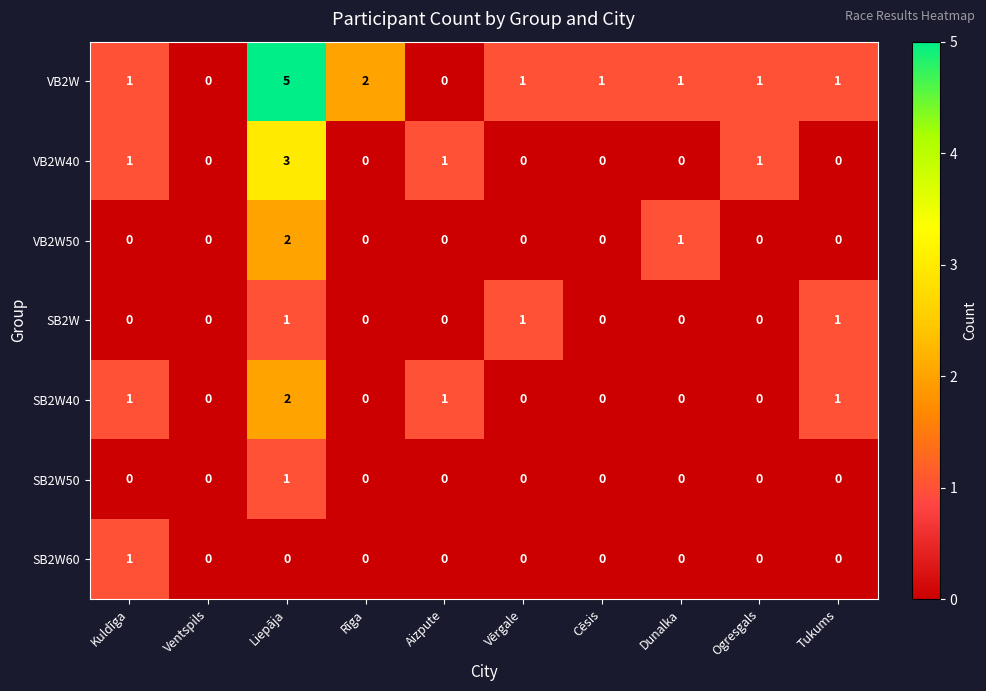

True or false: SB2W has a value of 2 at Liepāja.

False